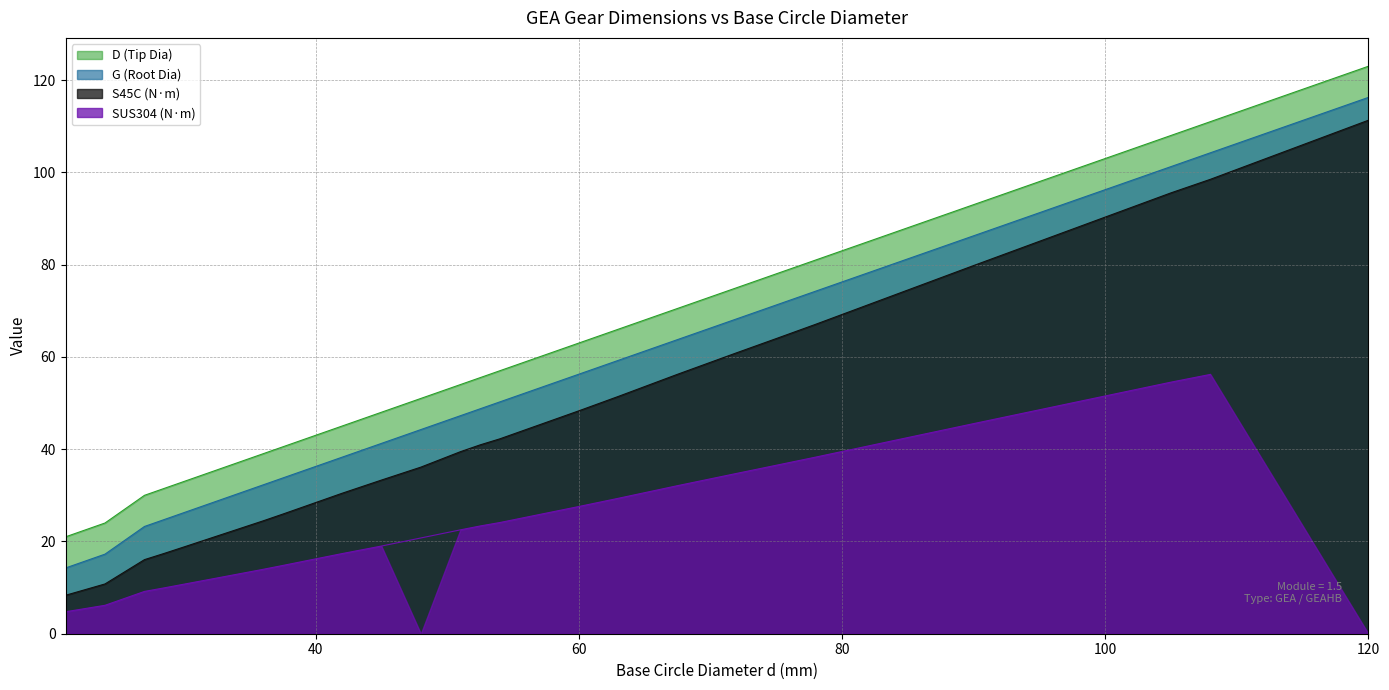

True or false: D (Tip Dia) and S45C (N·m) cross at least once.

False